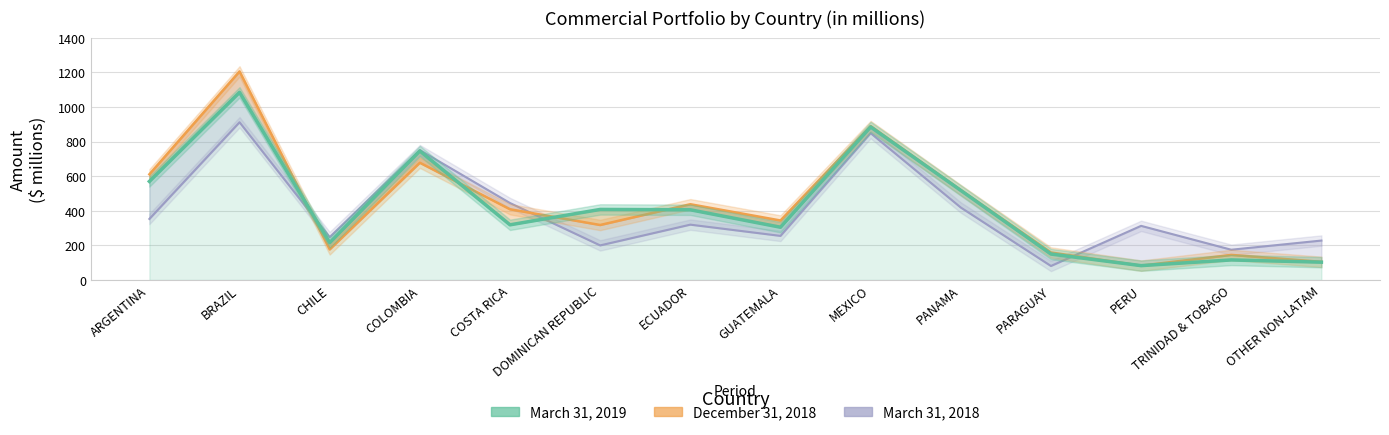

The value at MEXICO is 885. True or false?

True